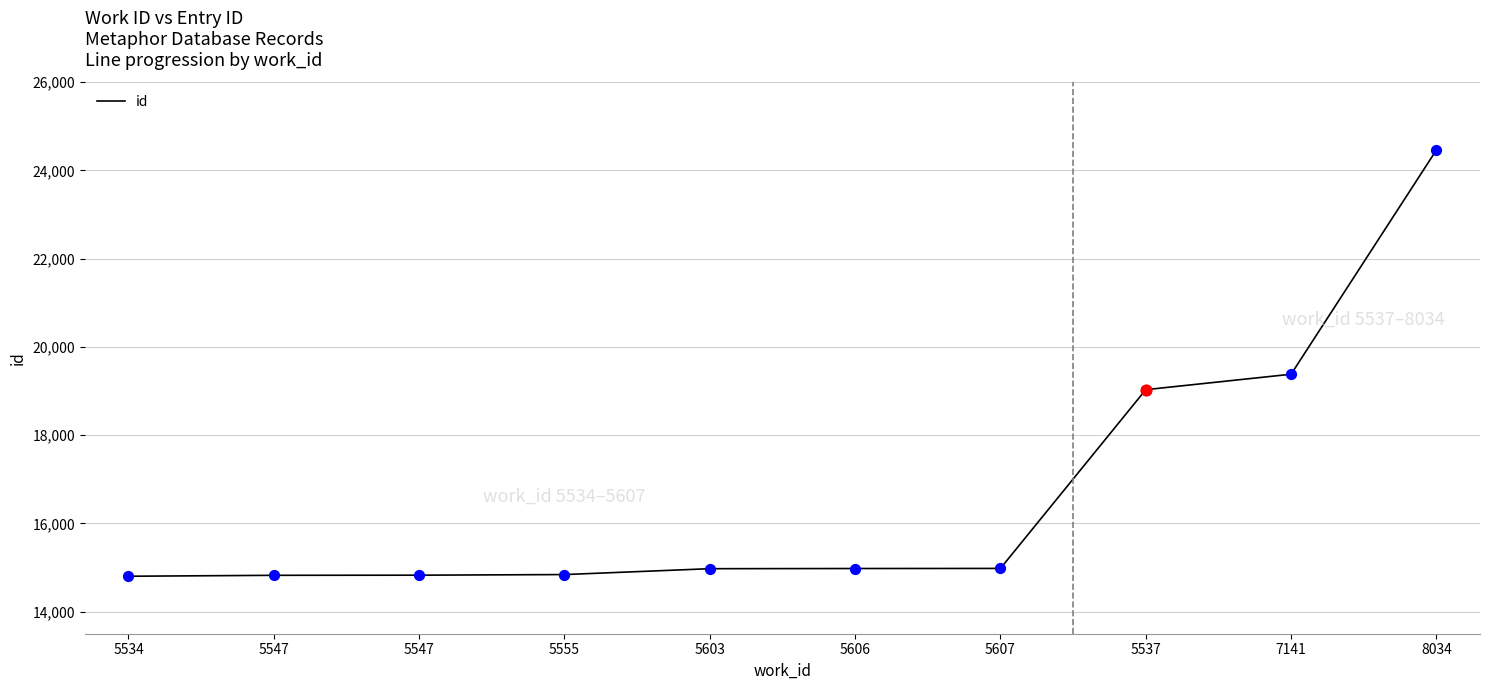

Is this an area chart (filled region under the line)?

No